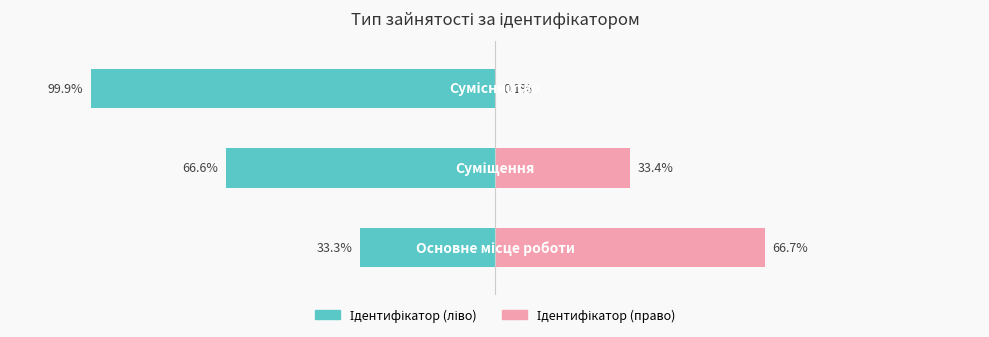

How many categories are shown in the chart?

3